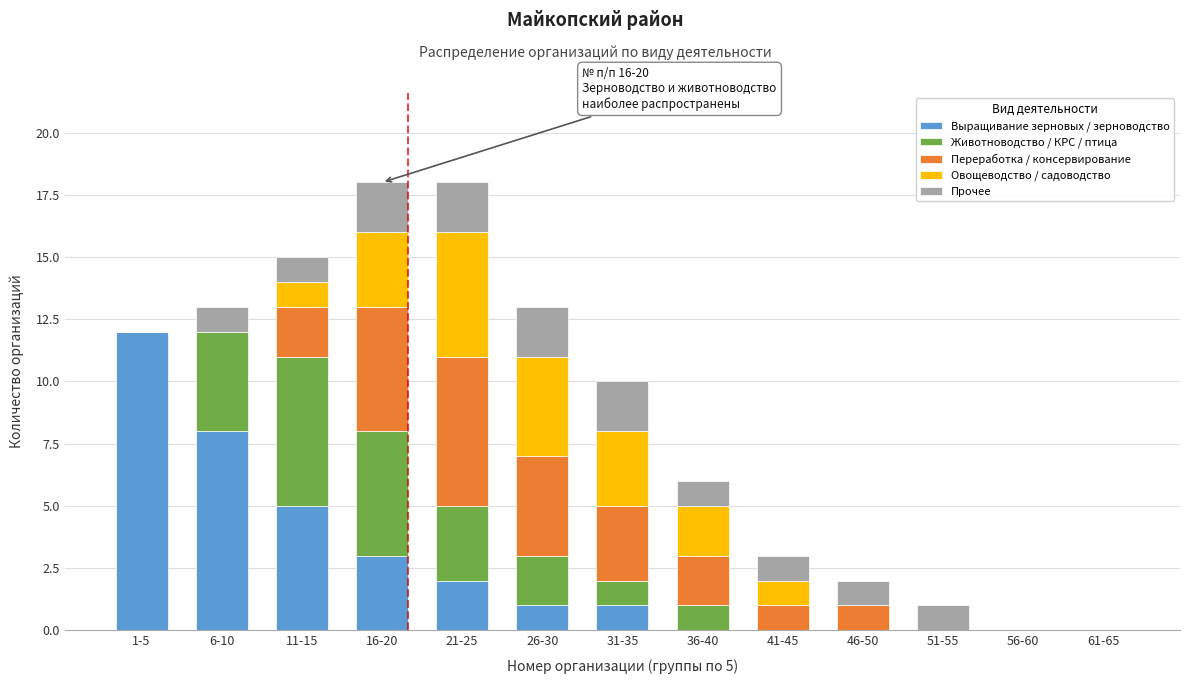

What is the total value across all series at 21-25?

18